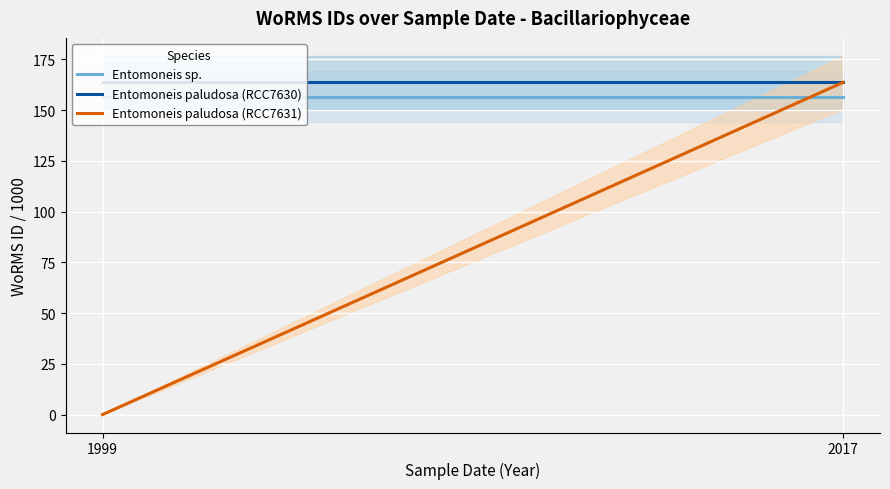

The value of Entomoneis paludosa (RCC7630) at 2017 is 50.6. True or false?

False